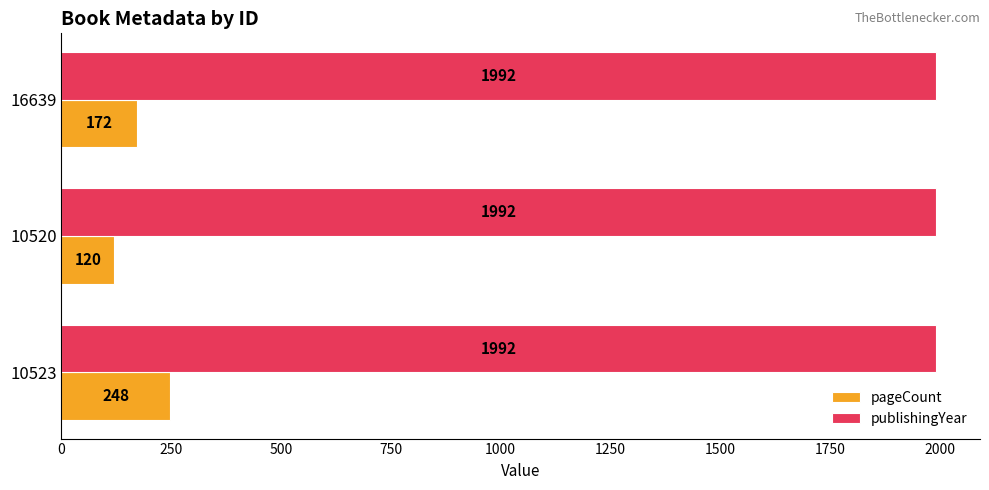

How many values in the pageCount series are below 172?

1